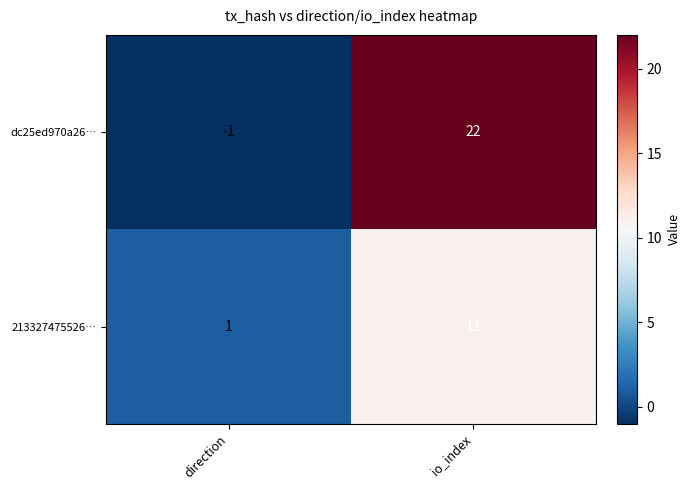

Rank the series at direction from highest to lowest value.

213327475526…, dc25ed970a26…